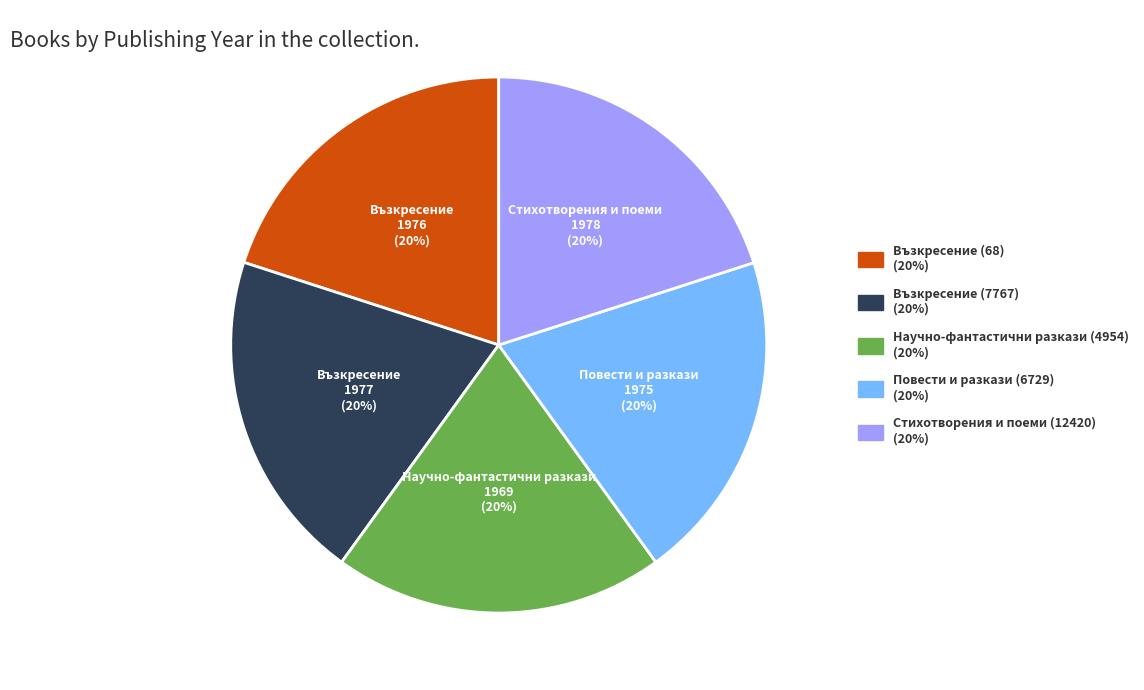

To the nearest percent, what portion does Възкресение (68) represent?

20%